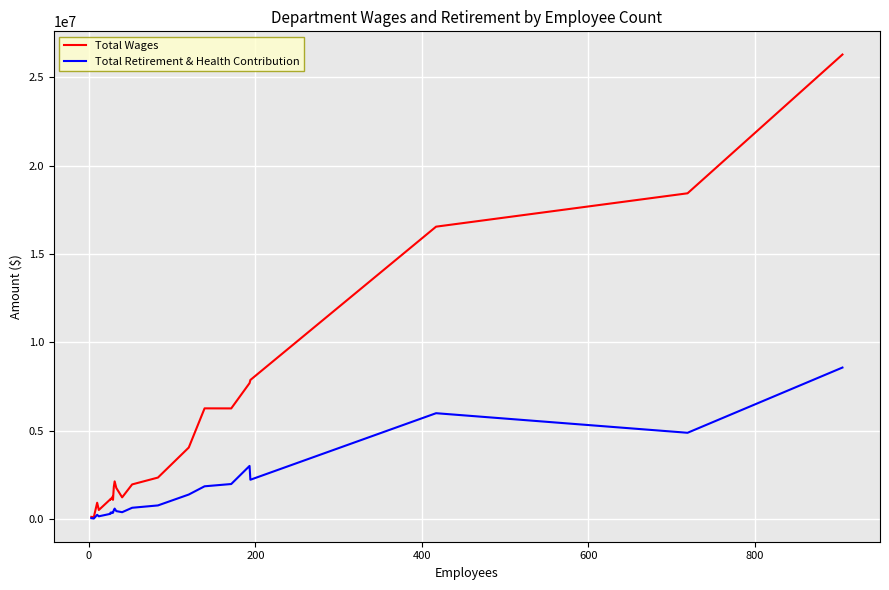

The Total Retirement & Health Contribution series shows 165513 at 12. True or false?

False